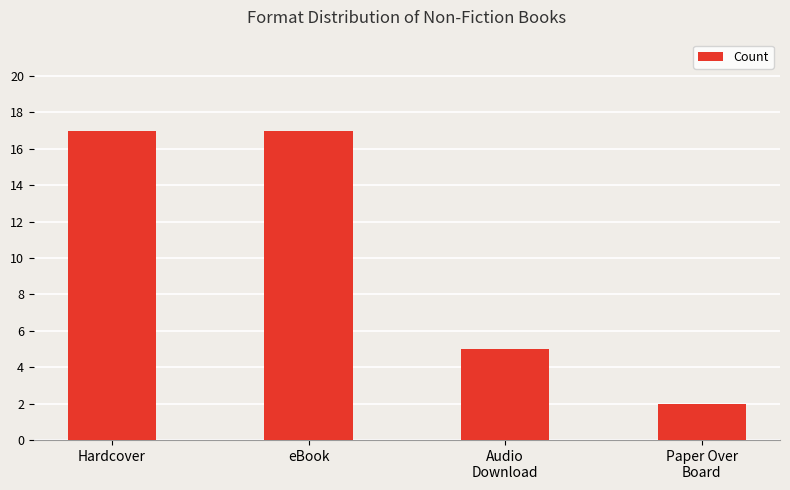

Approximately how many times larger is the value at Paper Over
Board compared to eBook?

0.1